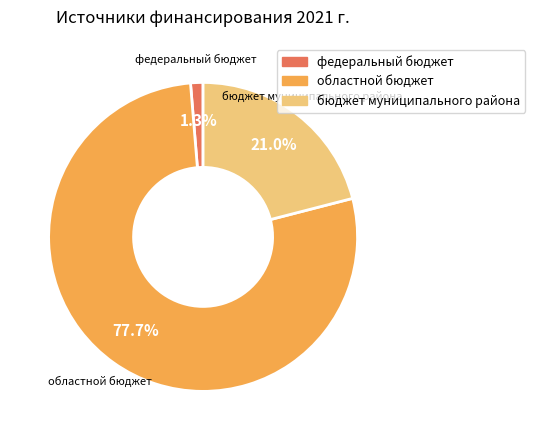

To the nearest percent, what portion does бюджет муниципального района represent?

21%